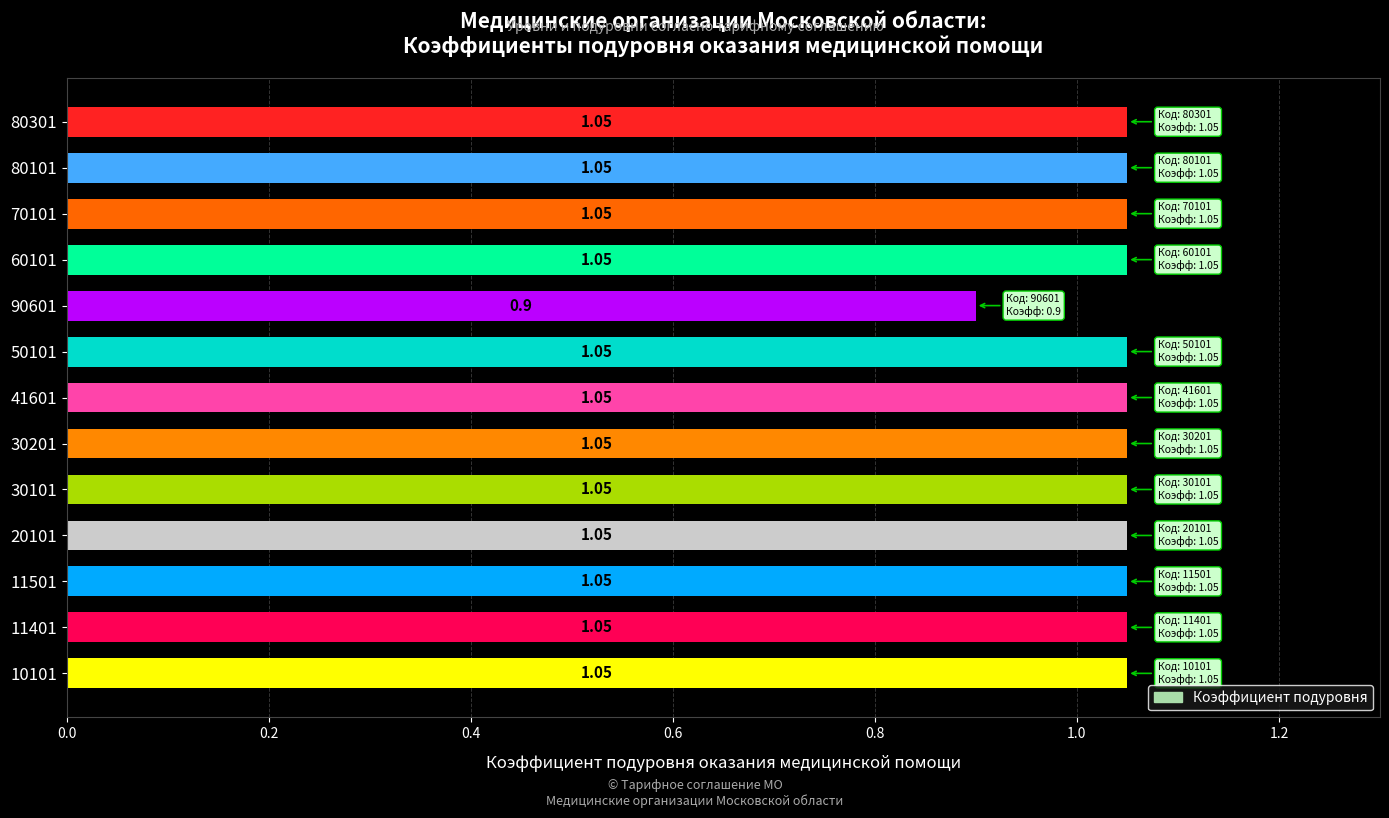

How many data points are above 1?

12